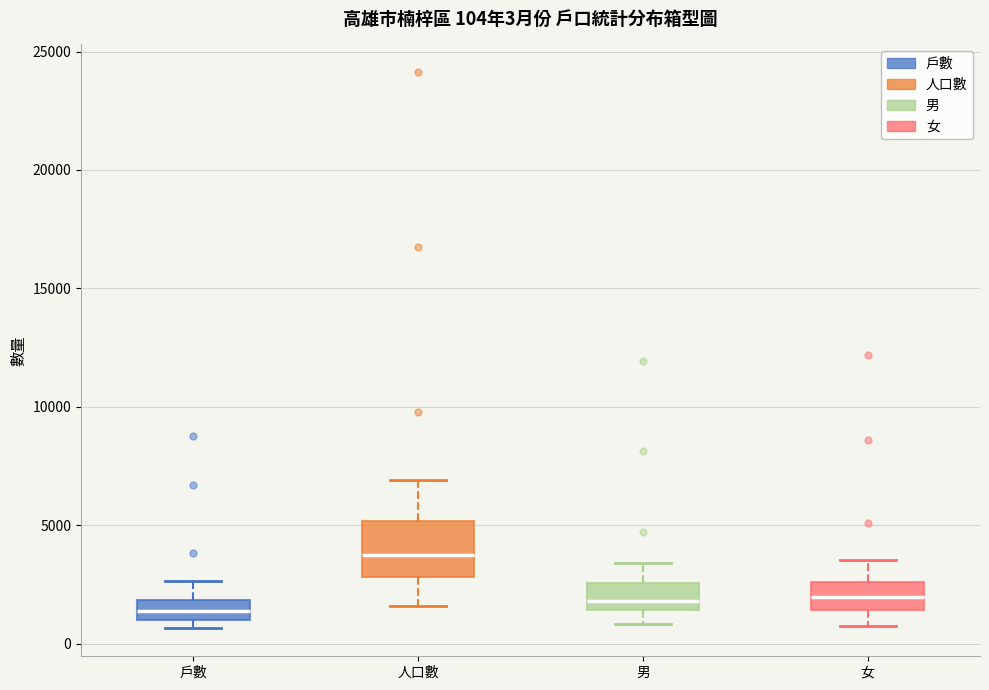

Which box's median line is the highest?

人口數